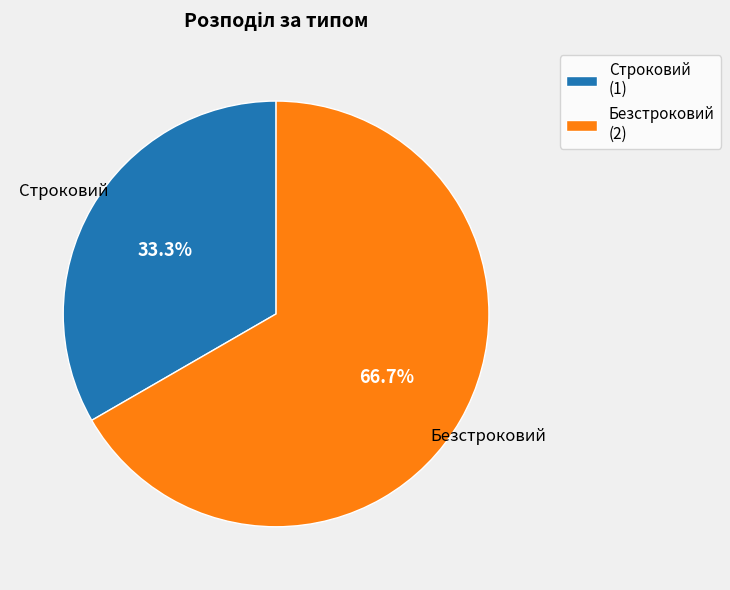

Rank the categories by value from lowest to highest.

Строковий, Безстроковий